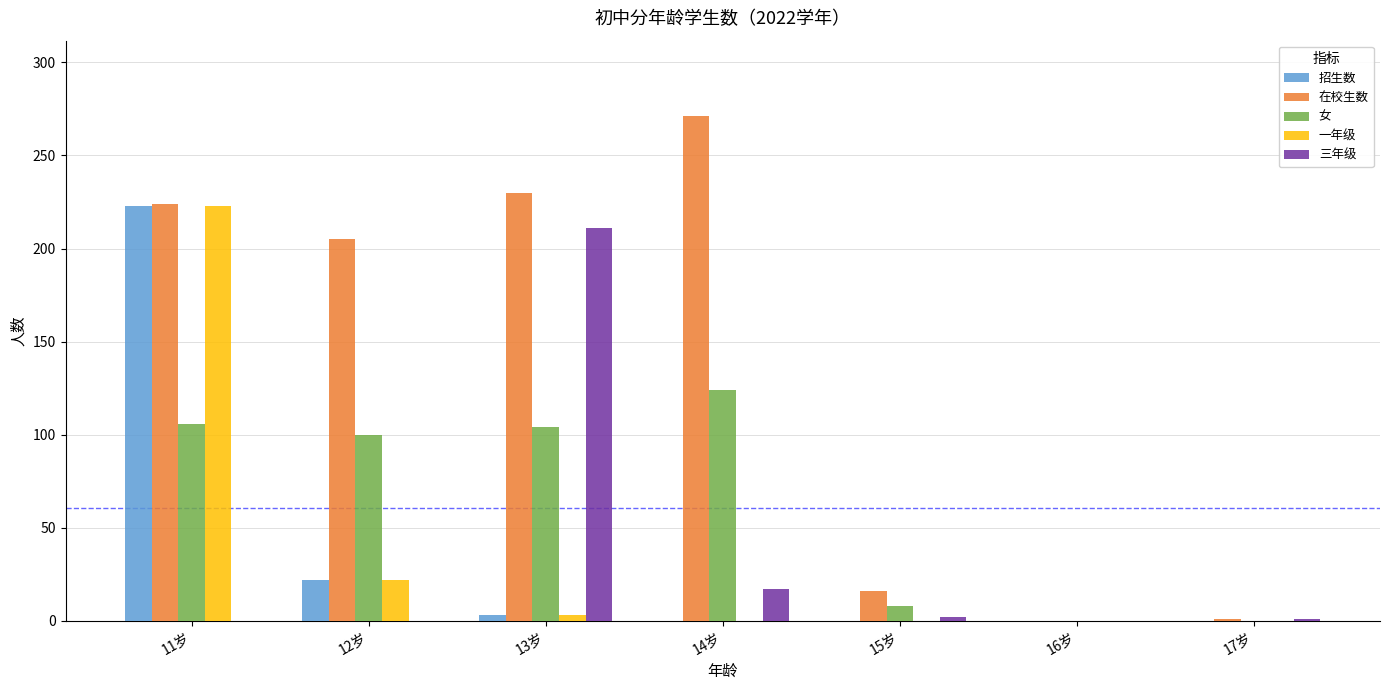

What is the average value of the 招生数 series?

35